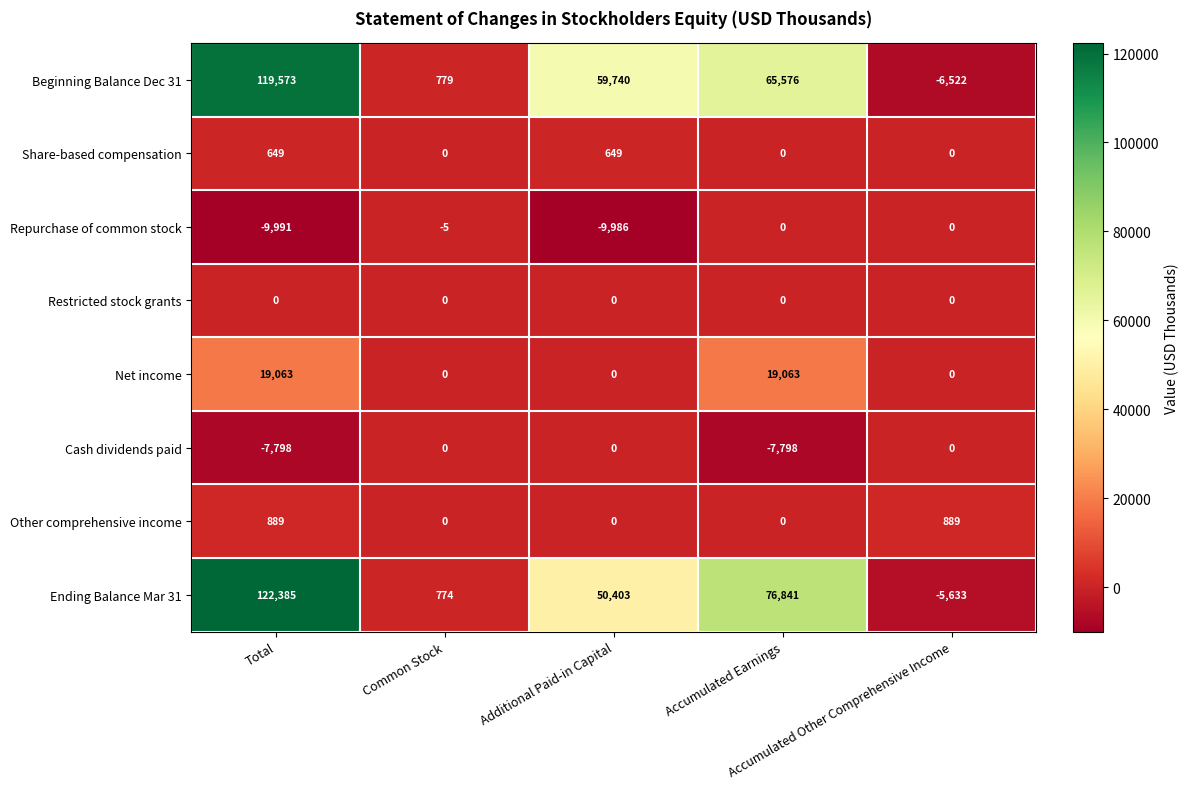

At which category does the chart reach its minimum across all series?

Total